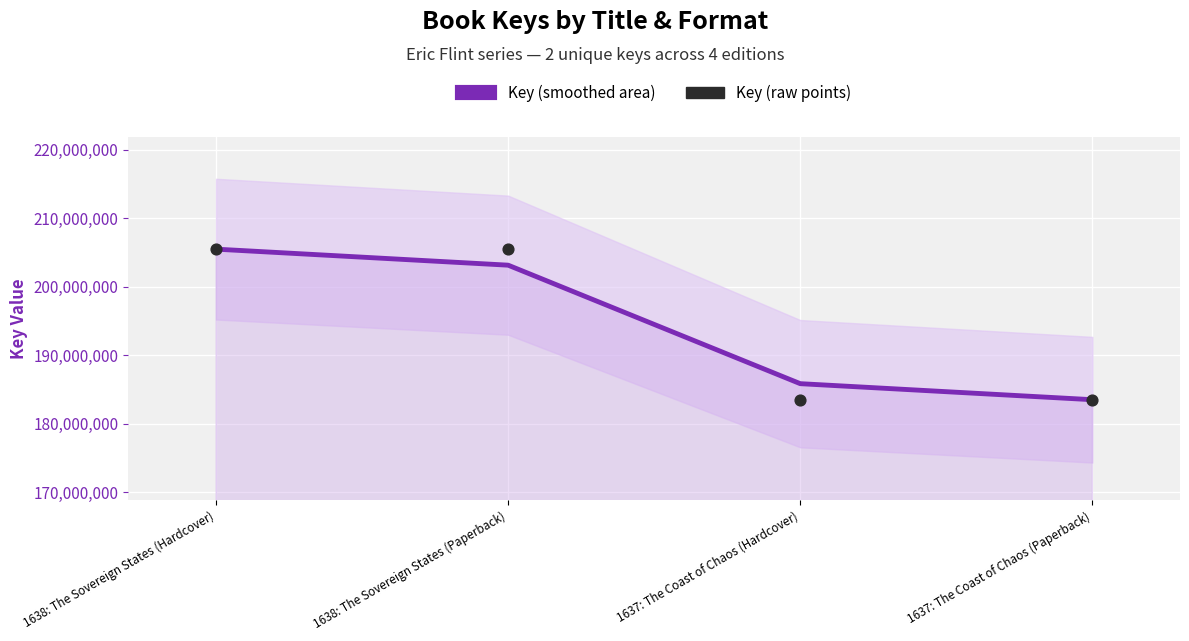

Which series has the largest total across all categories?

Key